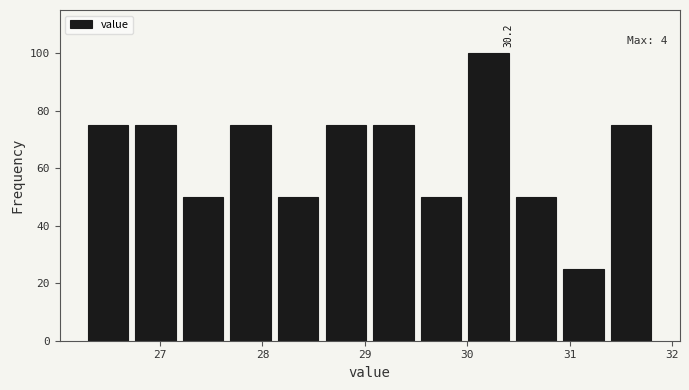

Over which range of the x-axis is the bar tallest?

30.0 to 30.4